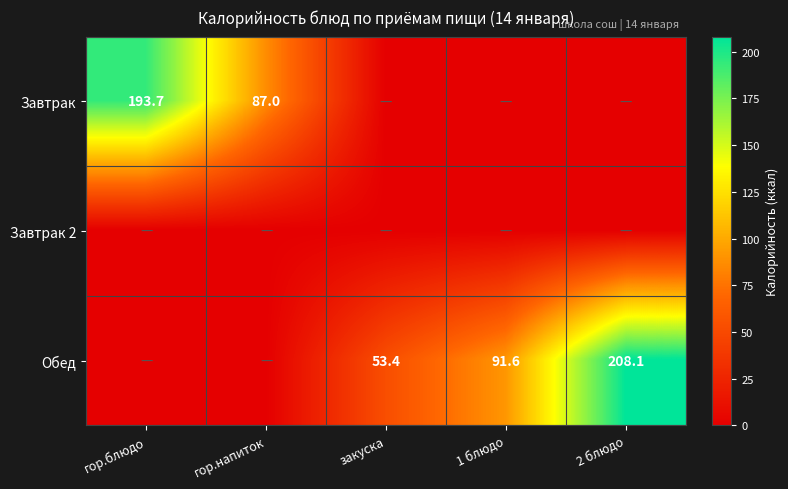

At which category is the sum across all series the highest?

2 блюдо